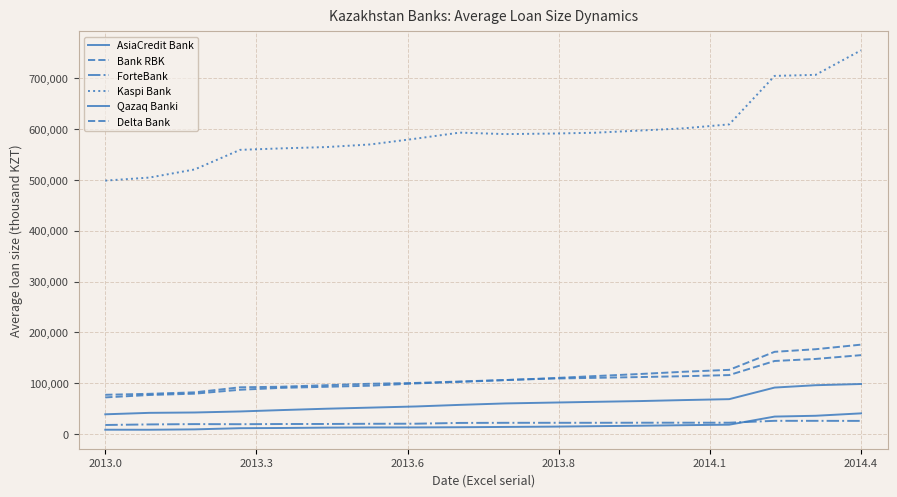

Is this an area chart (filled region under the line)?

No